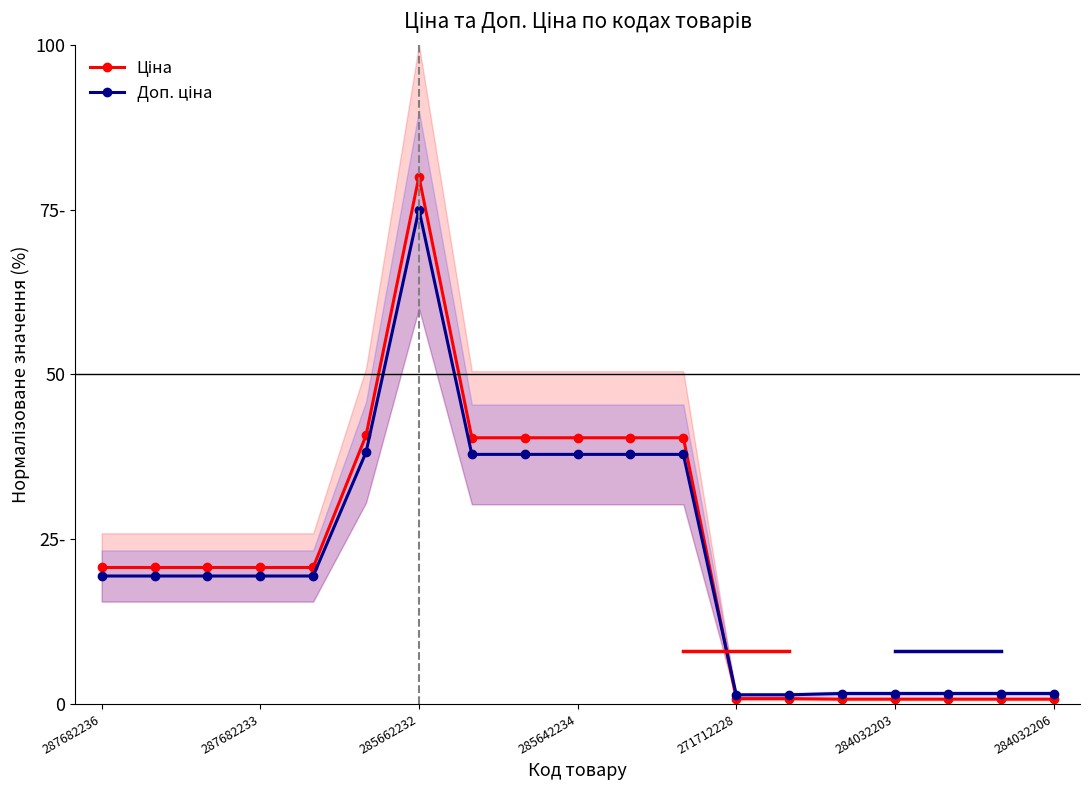

Is the value of Ціна at 287682233 greater than the value of Доп. ціна at 10?

No